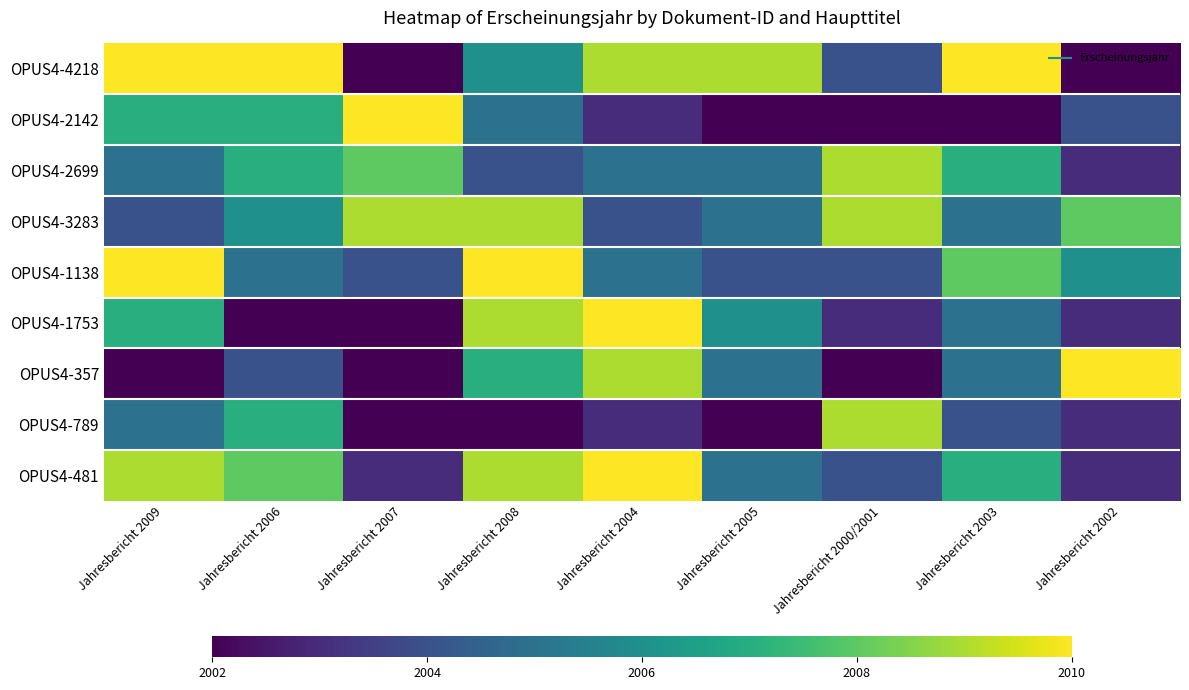

Reading left to right, transcribe all the data shown in this chart.

OPUS4-4218: Jahresbericht 2009=2010	Jahresbericht 2006=2010	Jahresbericht 2007=2002	Jahresbericht 2008=2006	Jahresbericht 2004=2009	Jahresbericht 2005=2009	Jahresbericht 2000/2001=2004	Jahresbericht 2003=2010	Jahresbericht 2002=2002
OPUS4-2142: Jahresbericht 2009=2007	Jahresbericht 2006=2007	Jahresbericht 2007=2010	Jahresbericht 2008=2005	Jahresbericht 2004=2003	Jahresbericht 2005=2002	Jahresbericht 2000/2001=2002	Jahresbericht 2003=2002	Jahresbericht 2002=2004
OPUS4-2699: Jahresbericht 2009=2005	Jahresbericht 2006=2007	Jahresbericht 2007=2008	Jahresbericht 2008=2004	Jahresbericht 2004=2005	Jahresbericht 2005=2005	Jahresbericht 2000/2001=2009	Jahresbericht 2003=2007	Jahresbericht 2002=2003
OPUS4-3283: Jahresbericht 2009=2004	Jahresbericht 2006=2006	Jahresbericht 2007=2009	Jahresbericht 2008=2009	Jahresbericht 2004=2004	Jahresbericht 2005=2005	Jahresbericht 2000/2001=2009	Jahresbericht 2003=2005	Jahresbericht 2002=2008
OPUS4-1138: Jahresbericht 2009=2010	Jahresbericht 2006=2005	Jahresbericht 2007=2004	Jahresbericht 2008=2010	Jahresbericht 2004=2005	Jahresbericht 2005=2004	Jahresbericht 2000/2001=2004	Jahresbericht 2003=2008	Jahresbericht 2002=2006
OPUS4-1753: Jahresbericht 2009=2007	Jahresbericht 2006=2002	Jahresbericht 2007=2002	Jahresbericht 2008=2009	Jahresbericht 2004=2010	Jahresbericht 2005=2006	Jahresbericht 2000/2001=2003	Jahresbericht 2003=2005	Jahresbericht 2002=2003
OPUS4-357: Jahresbericht 2009=2002	Jahresbericht 2006=2004	Jahresbericht 2007=2002	Jahresbericht 2008=2007	Jahresbericht 2004=2009	Jahresbericht 2005=2005	Jahresbericht 2000/2001=2002	Jahresbericht 2003=2005	Jahresbericht 2002=2010
OPUS4-789: Jahresbericht 2009=2005	Jahresbericht 2006=2007	Jahresbericht 2007=2002	Jahresbericht 2008=2002	Jahresbericht 2004=2003	Jahresbericht 2005=2002	Jahresbericht 2000/2001=2009	Jahresbericht 2003=2004	Jahresbericht 2002=2003
OPUS4-481: Jahresbericht 2009=2009	Jahresbericht 2006=2008	Jahresbericht 2007=2003	Jahresbericht 2008=2009	Jahresbericht 2004=2010	Jahresbericht 2005=2005	Jahresbericht 2000/2001=2004	Jahresbericht 2003=2007	Jahresbericht 2002=2003